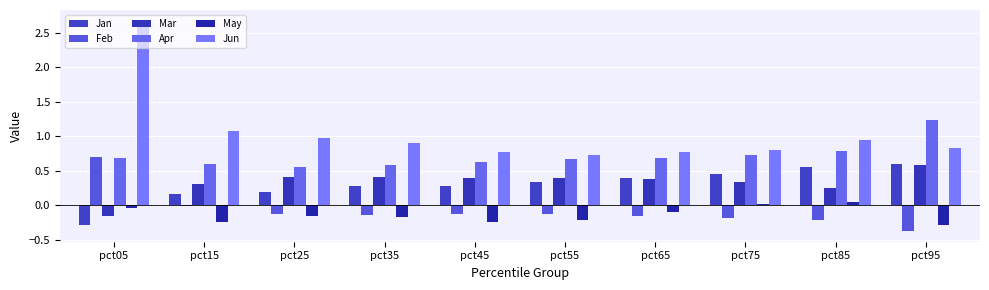

What is the difference between the second highest and second lowest values in the Mar series?

0.2